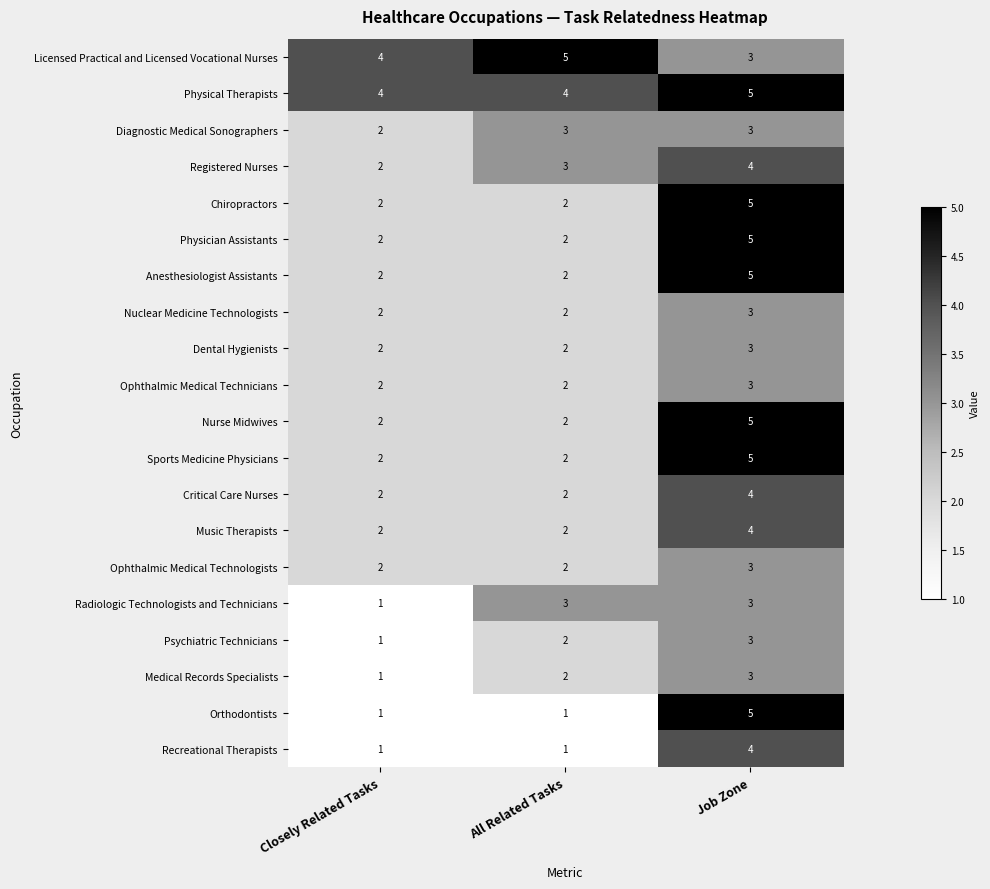

How many Nurse Midwives values are between 2 and 5?

3